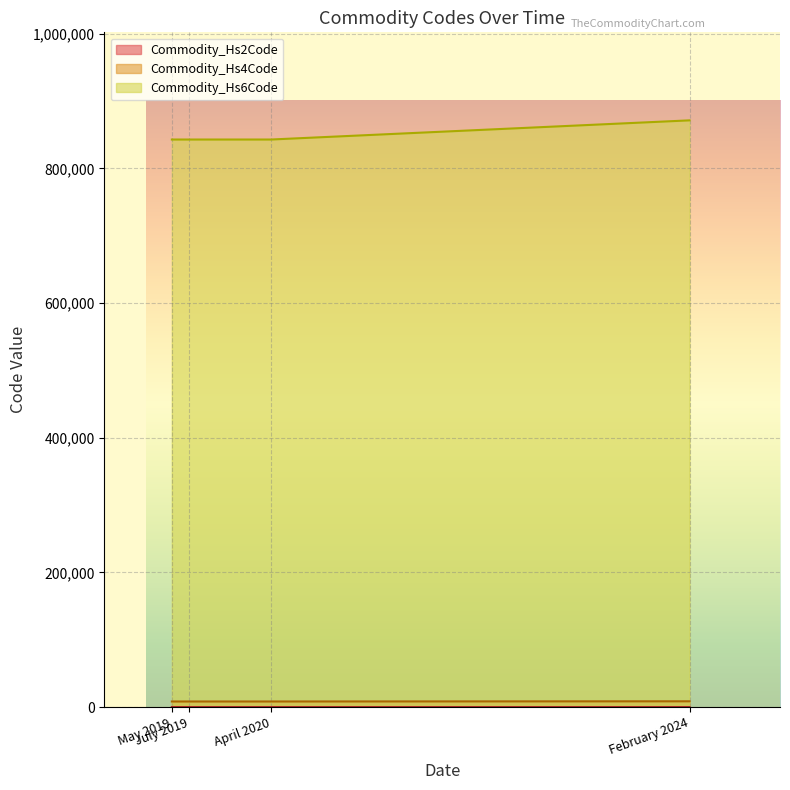

What are all the series names shown in the legend?

Commodity_Hs2Code, Commodity_Hs4Code, Commodity_Hs6Code